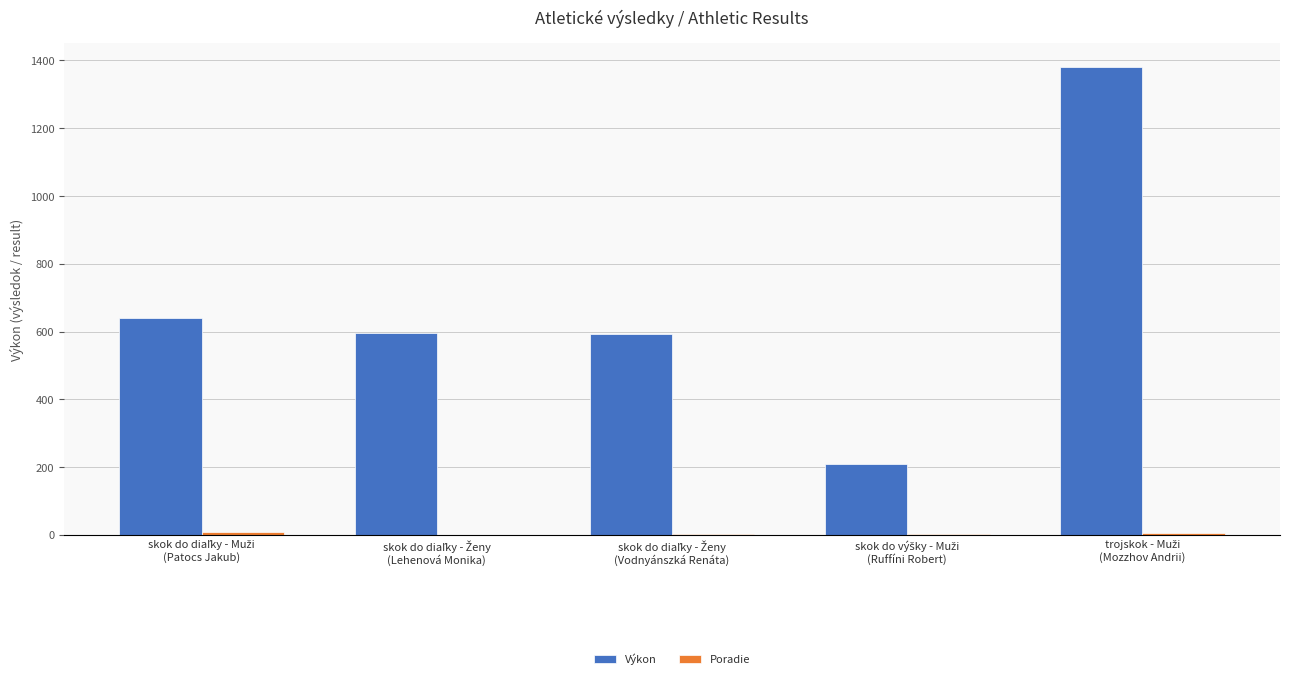

Which series has the widest spread of values?

Výkon